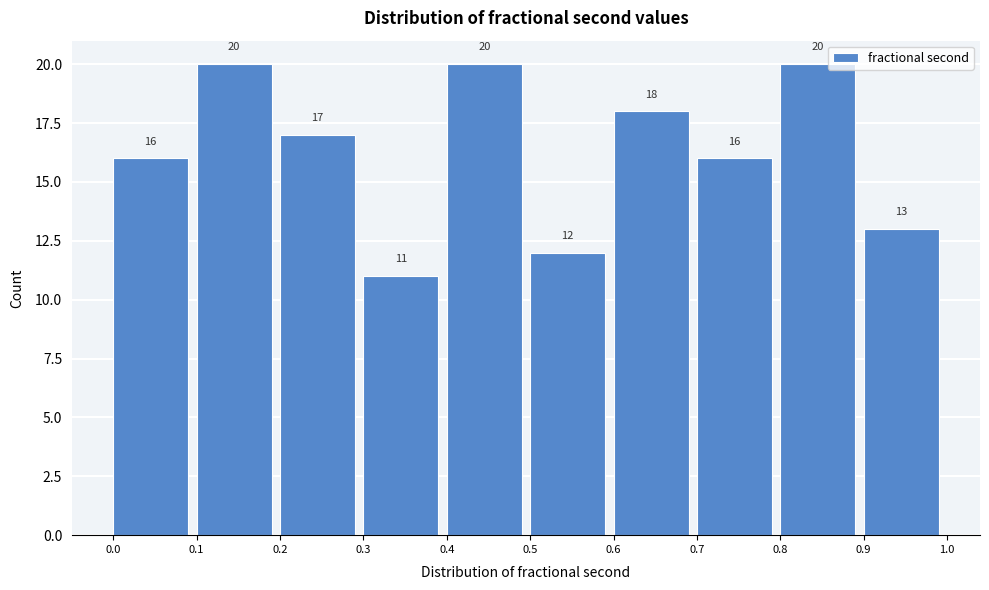

What is the height of the bar covering 0.9 to 1.0 on the x-axis?

13